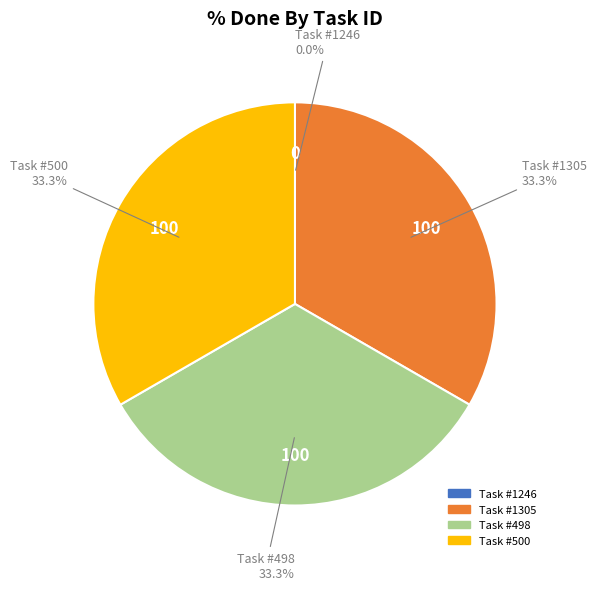

Is there a majority slice in this chart?

No